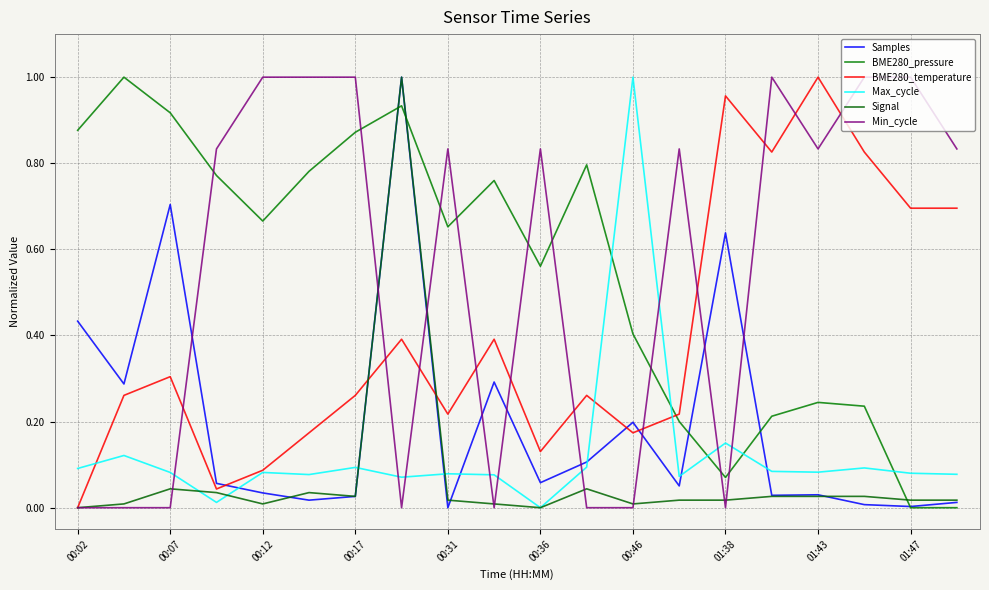

Does the chart display data point markers on the line(s)?

No